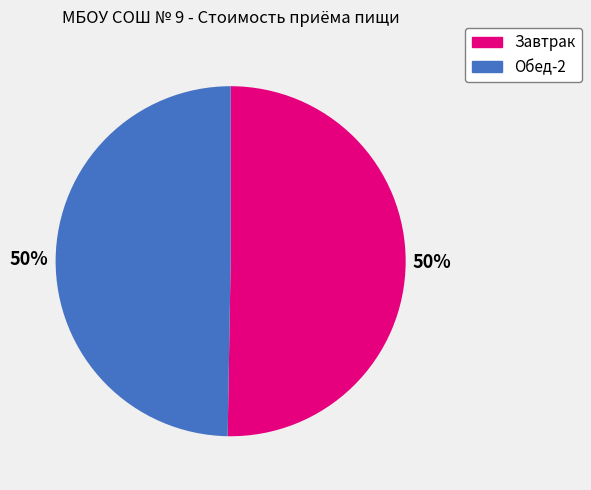

To the nearest percent, what is the average slice percentage?

50%